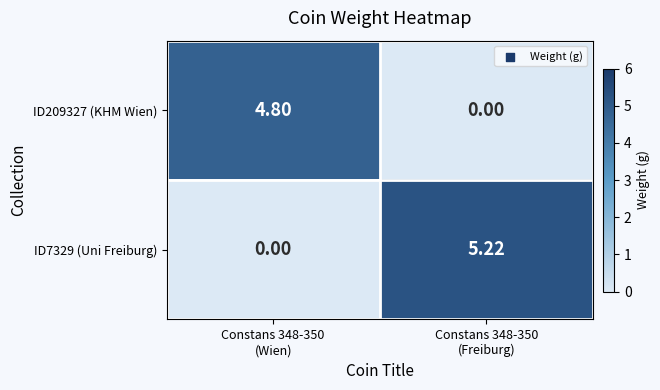

List the series in order of their overall mean, highest first.

ID7329 (Uni Freiburg), ID209327 (KHM Wien)